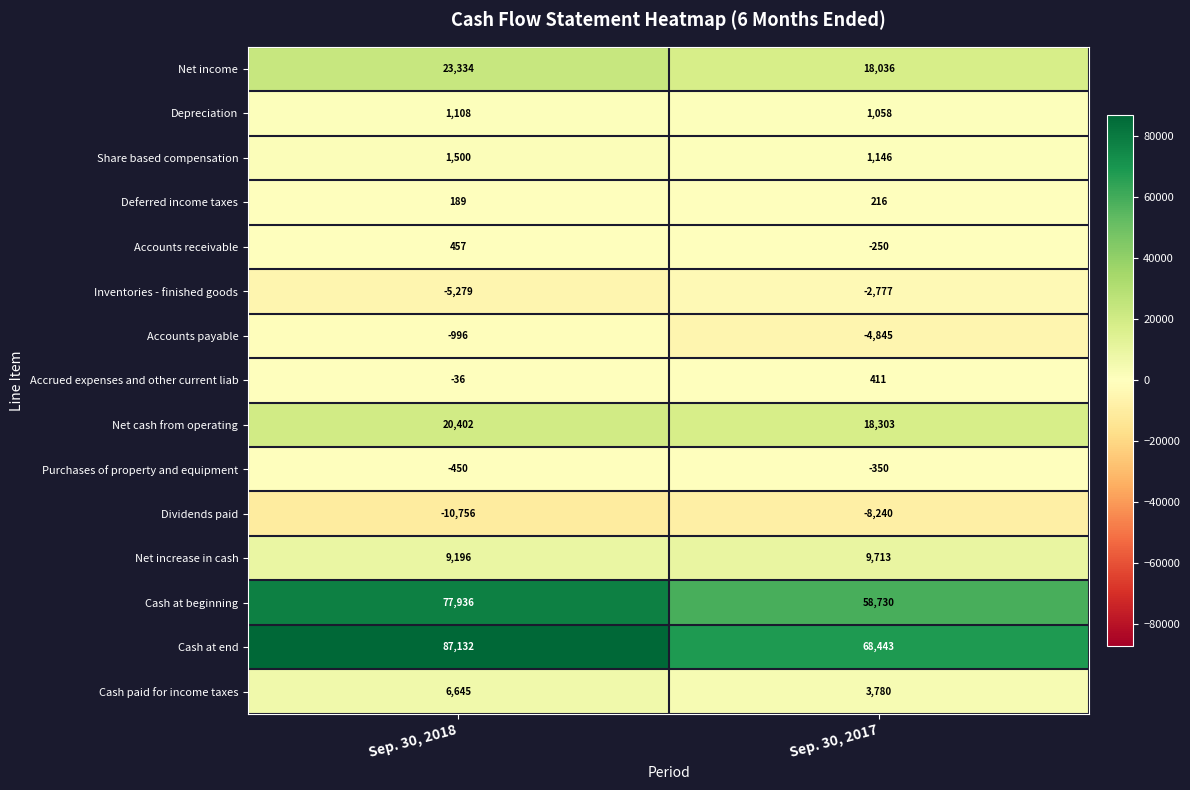

At which label is Inventories - finished goods closest to -4028?

Sep. 30, 2018